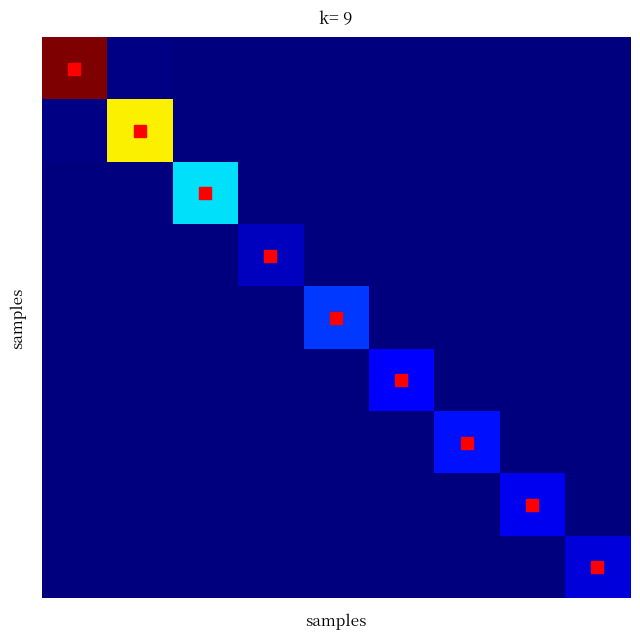

How many data points does each series have?

9